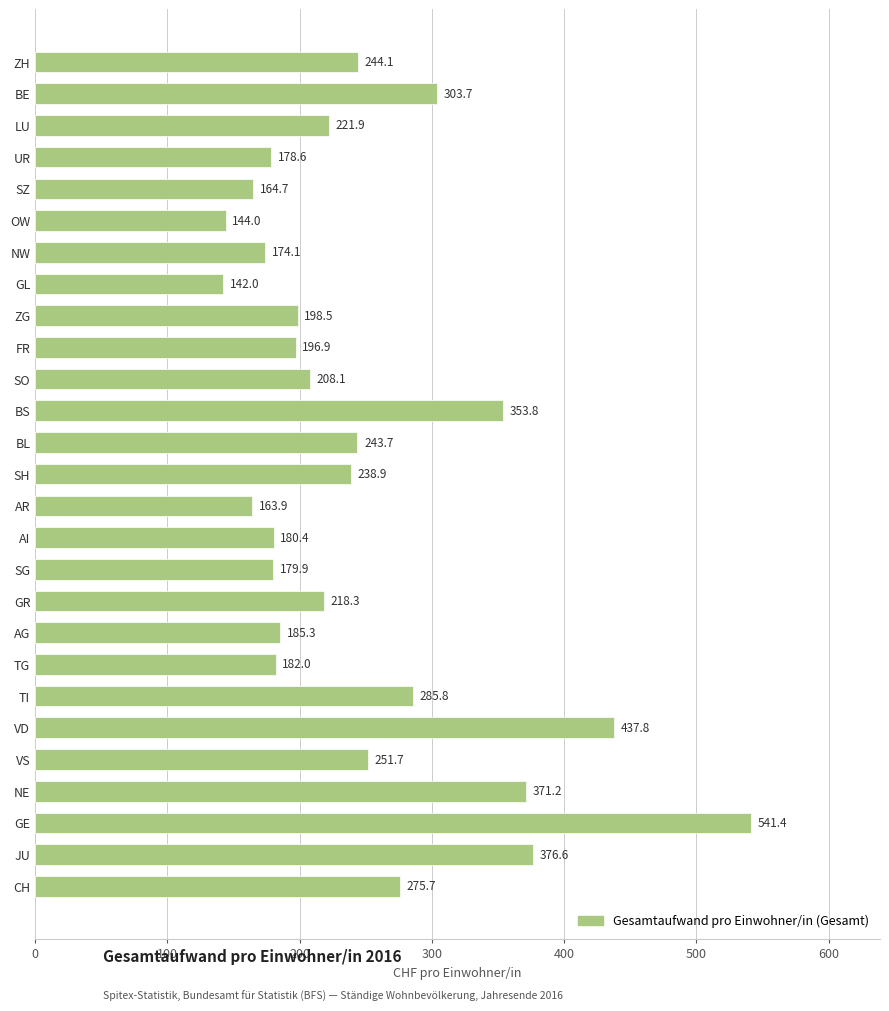

What is the smallest value displayed?

142.0